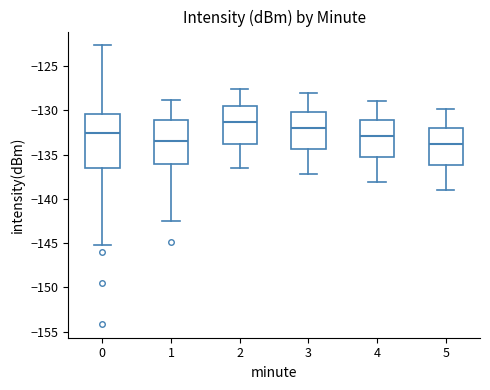

Reading left to right, transcribe this box plot: for each box, give where its median line is, the range the box spans, and where its two whiskers end, as read against the y-axis. The values are not printed on the chart, so give them approximately, as read against the axis.

0: median -132.5, box -136.5 to -130.5, whiskers -145.5 to -122.5
1: median -133.5, box -136.0 to -131.0, whiskers -142.5 to -129.0
2: median -131.5, box -134.0 to -129.5, whiskers -136.5 to -127.5
3: median -132.0, box -134.5 to -130.0, whiskers -137.0 to -128.0
4: median -133.0, box -135.5 to -131.0, whiskers -138.0 to -129.0
5: median -134.0, box -136.0 to -132.0, whiskers -139.0 to -130.0